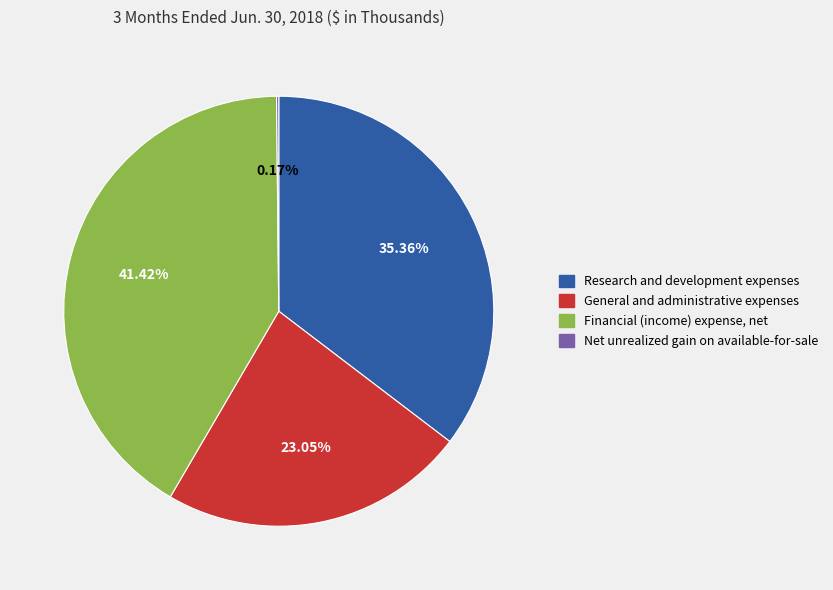

What portion of the pie excludes Financial (income) expense, net?

58.6%